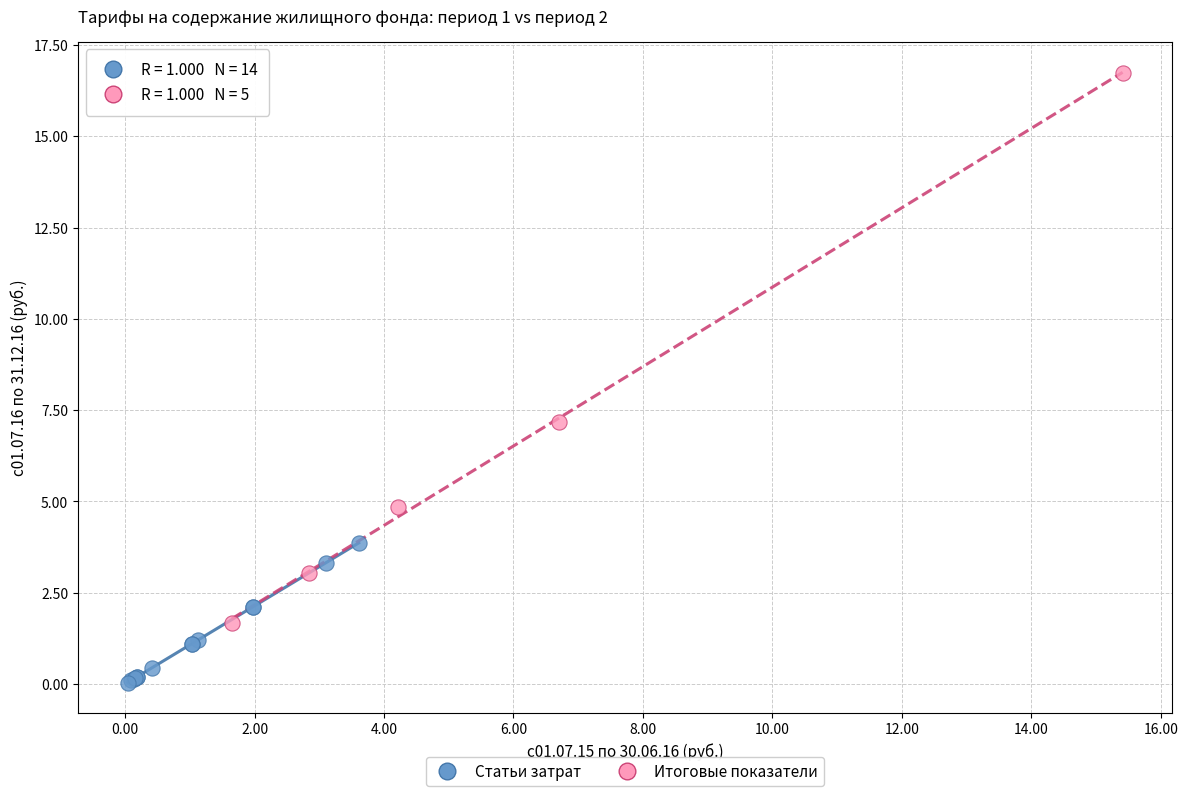

Which series reaches the minimum Y coordinate?

Статьи затрат